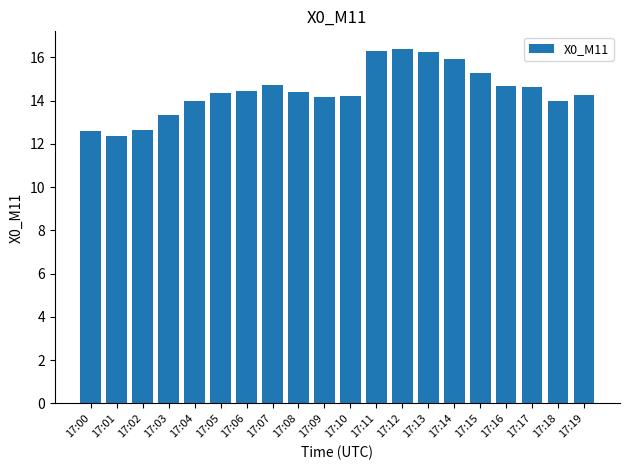

Count the number of categories in the chart.

20